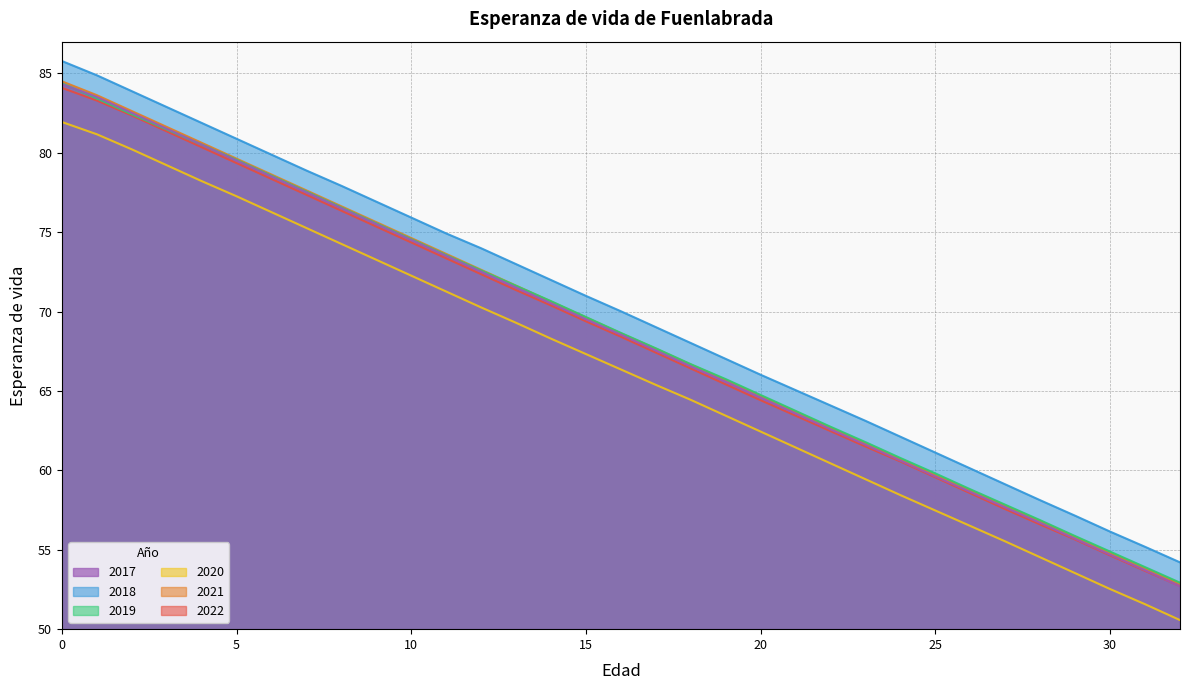

Does the chart have visible grid lines?

Yes